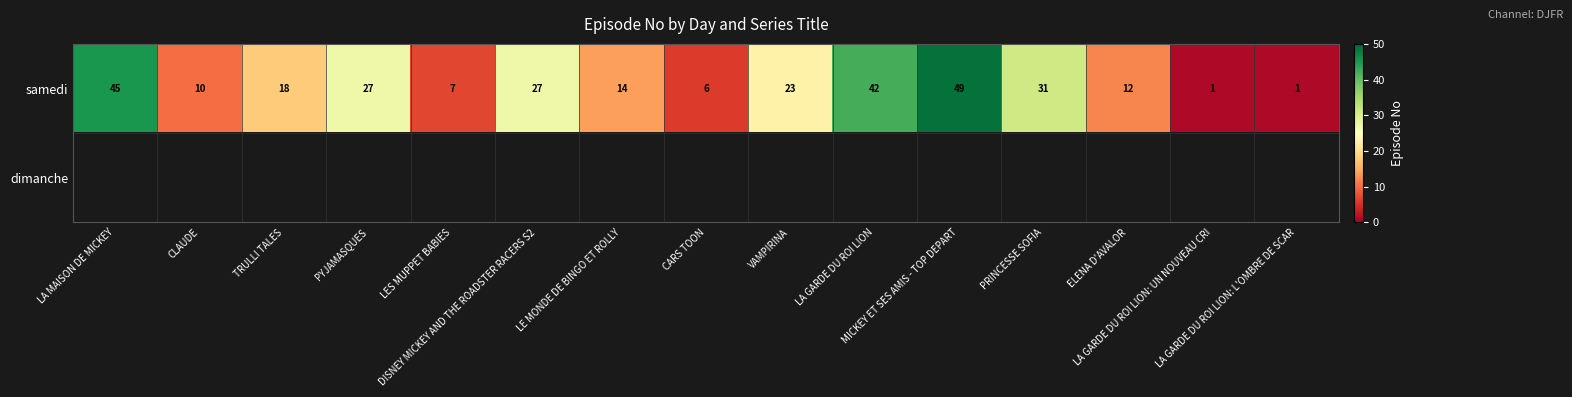

At how many categories does at least one series exceed 39?

3